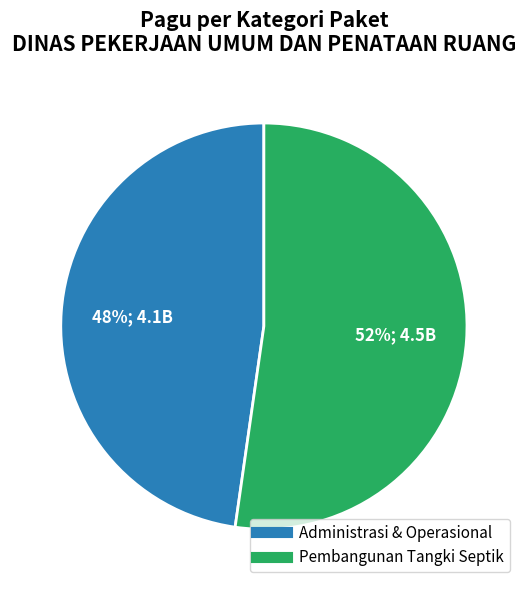

Does any single category account for the majority?

Yes